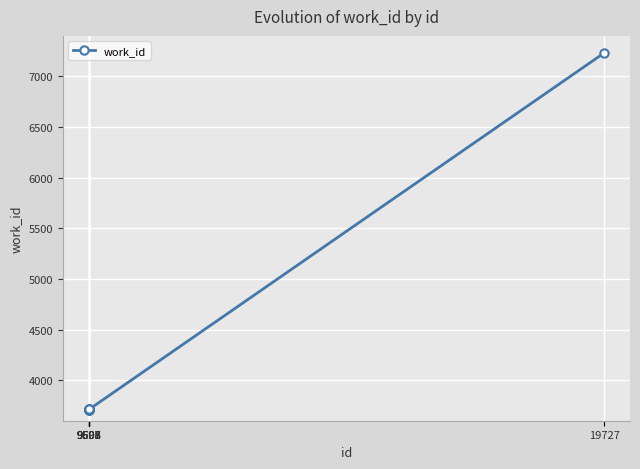

What is the minimum value shown in the chart?

3705